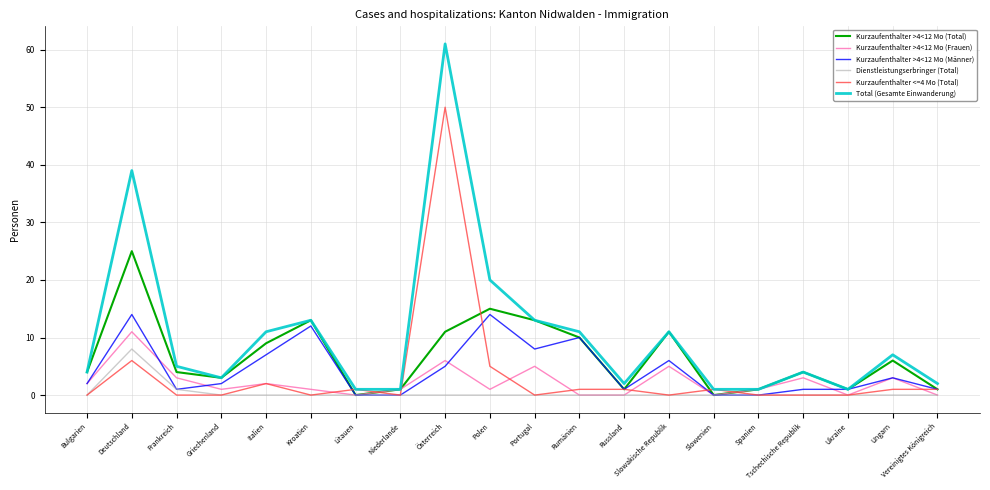

What is the total value across all series at Kroatien?

39